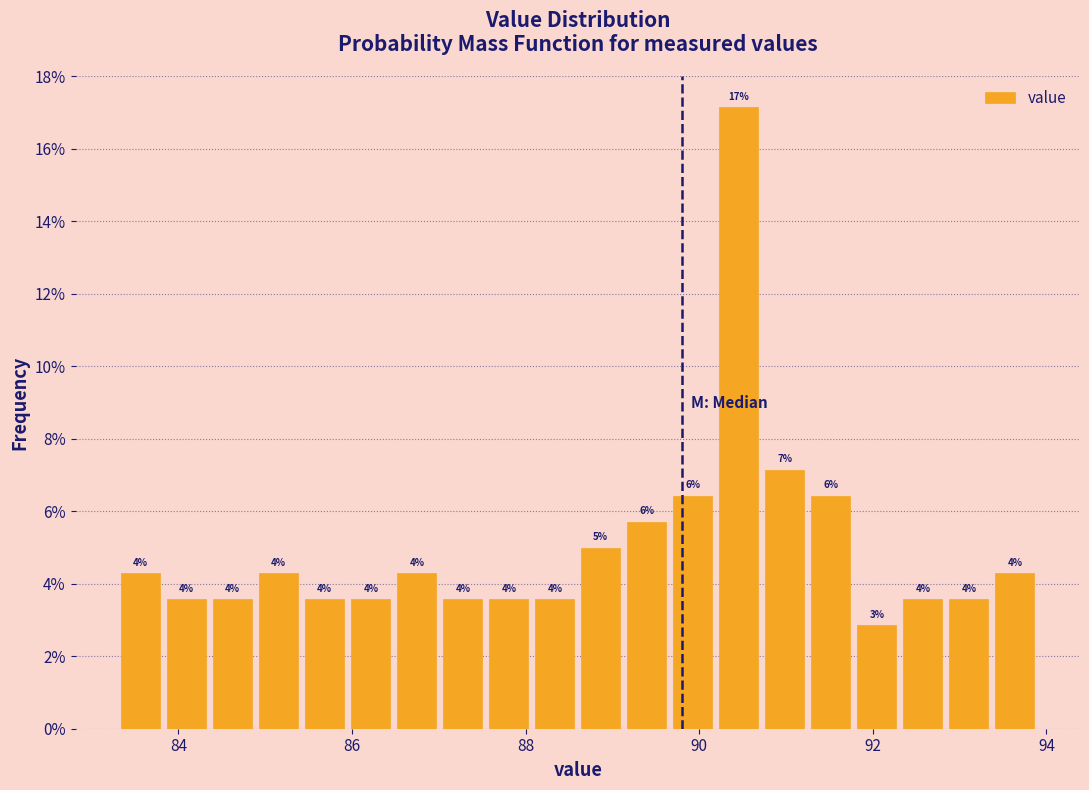

Around what value on the x-axis is the tallest bar? Give the approximate position of its centre, as read against the axis.

90.4